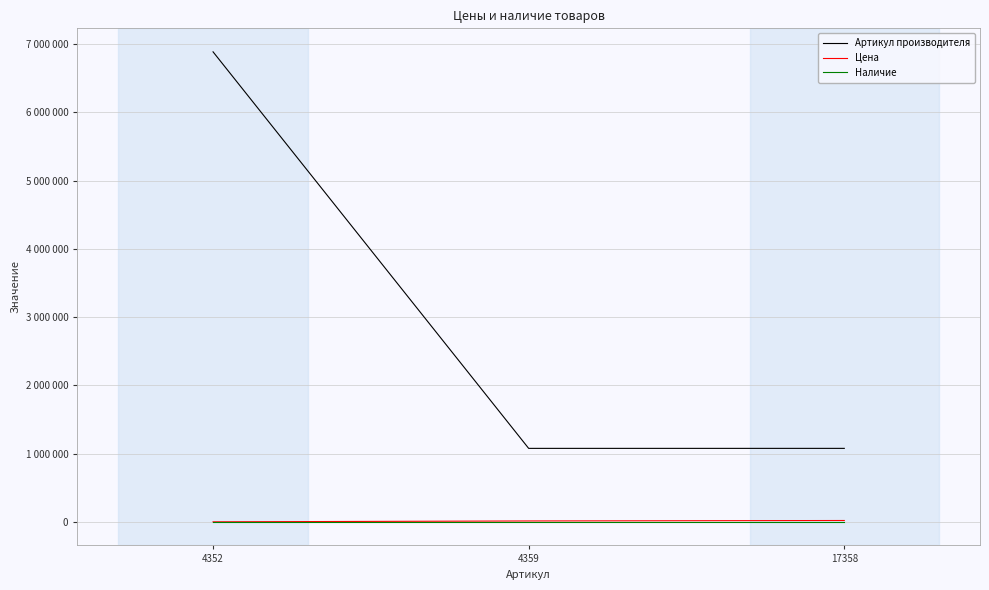

At 4352, list the series in order from largest to smallest.

Артикул производителя, Цена, Наличие